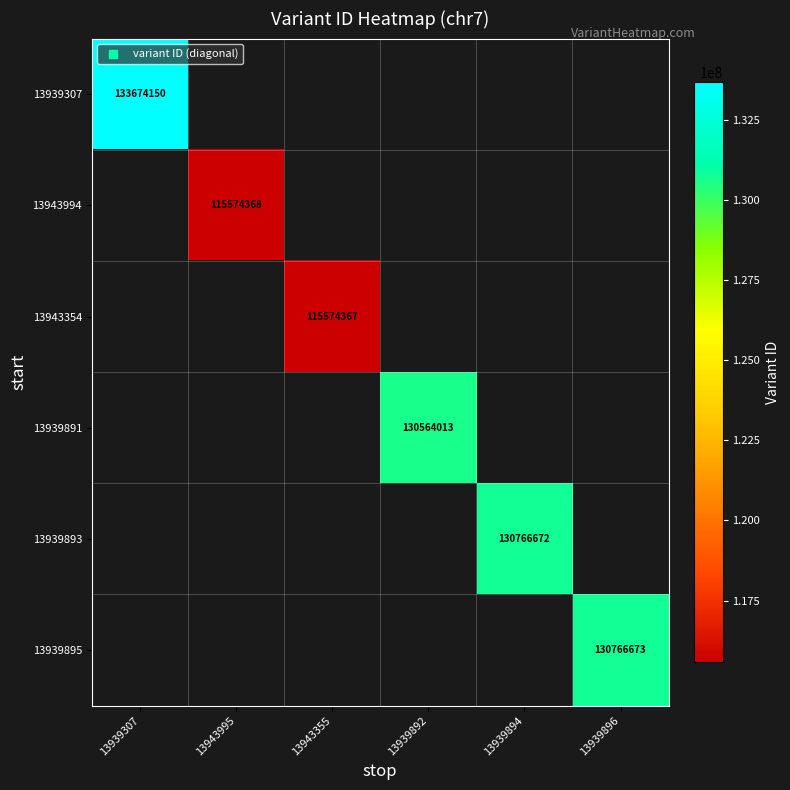

True or false: 13943994 has a value of 115574368 at 13943995.

True